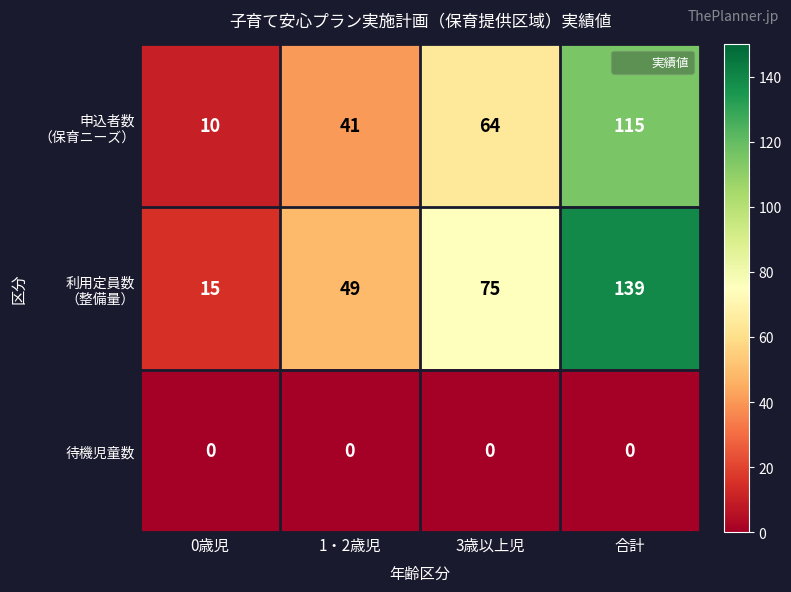

What is the difference between the highest and lowest values at 1・2歳児?

49